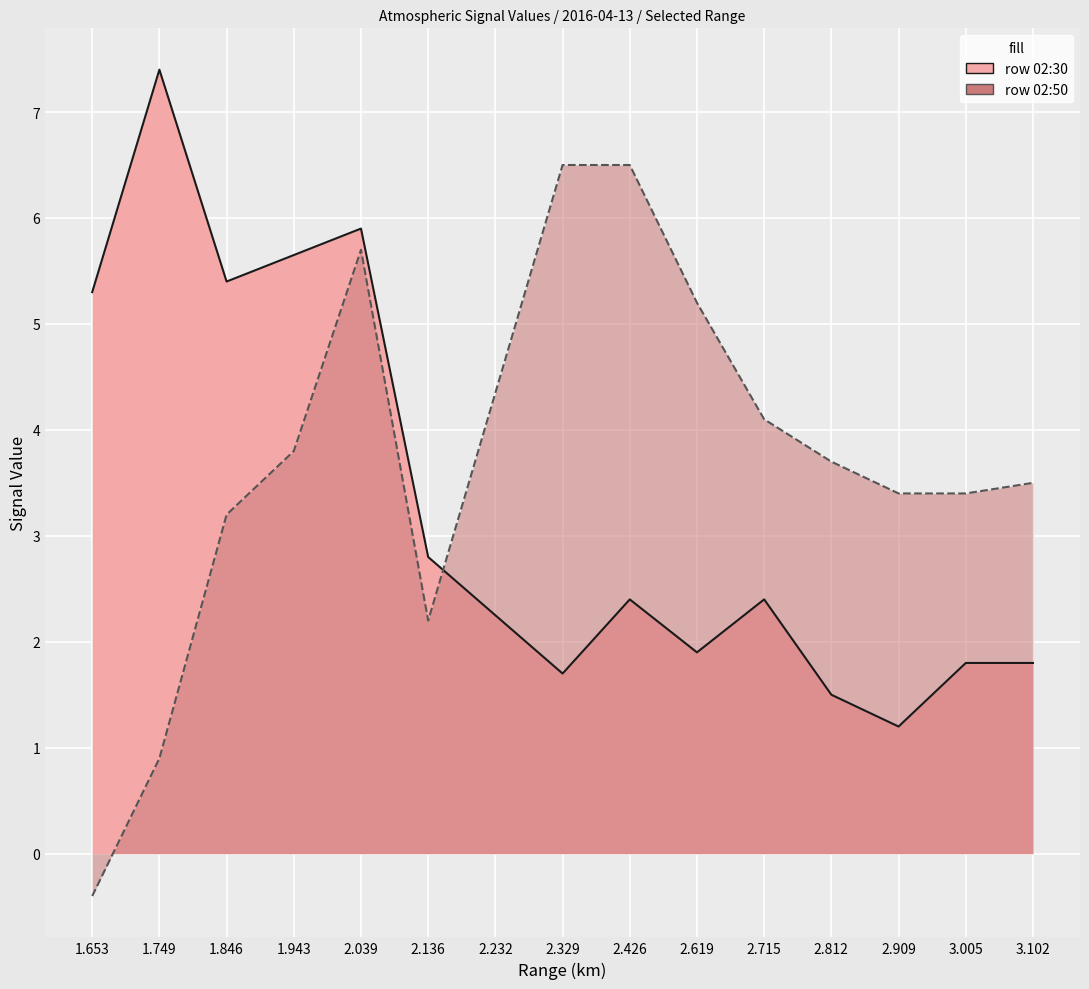

How many intersections are there between row 02:30 and row 02:50?

1